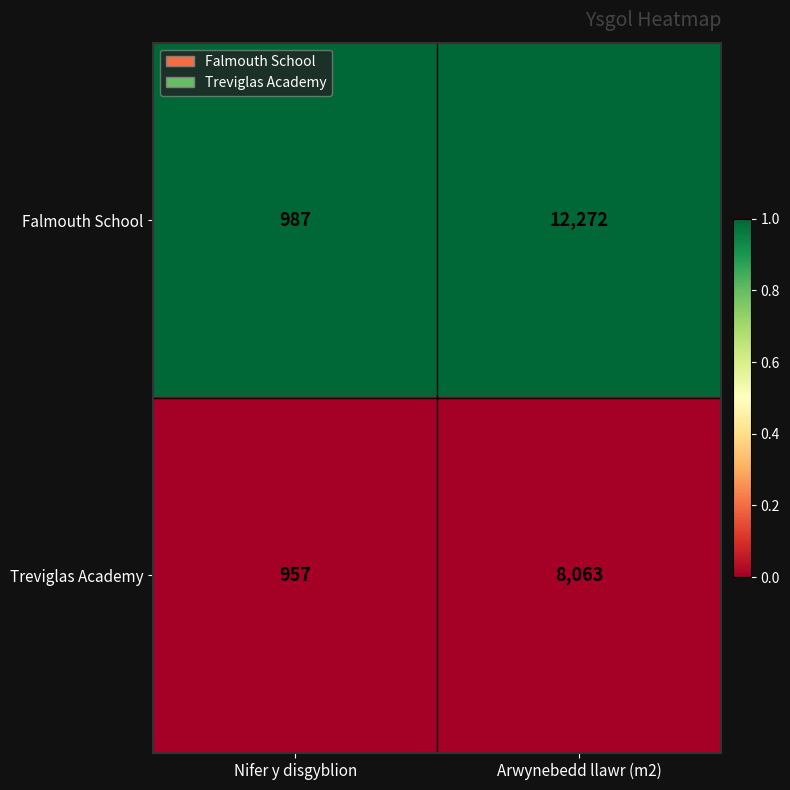

Which series changed the most between Nifer y disgyblion and Arwynebedd llawr (m2)?

Falmouth School